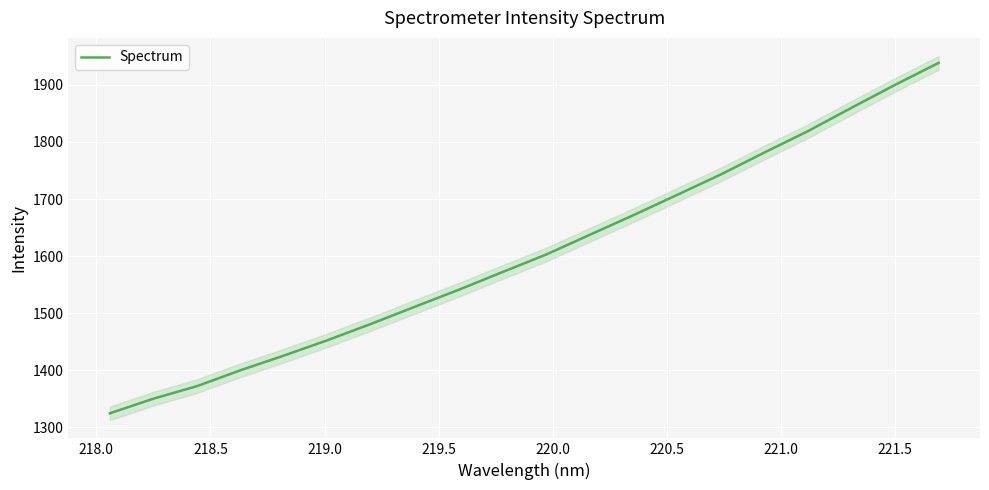

What is the sum of all values?

32090.7